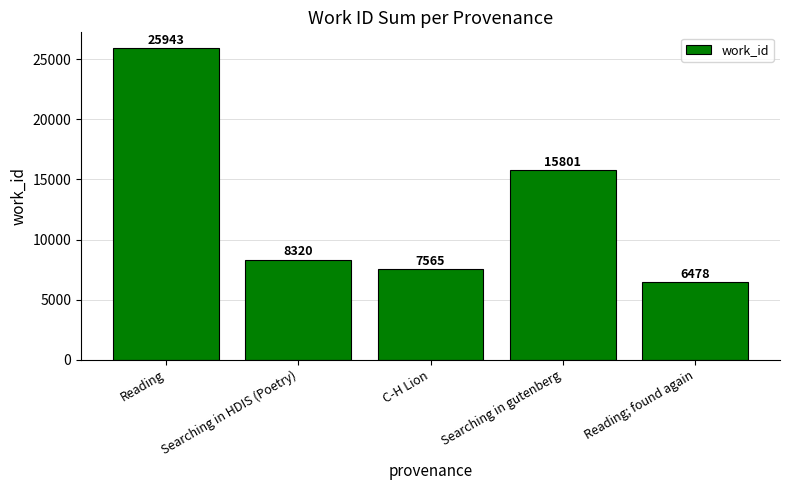

What value does the data have at Searching in HDIS (Poetry)?

8320